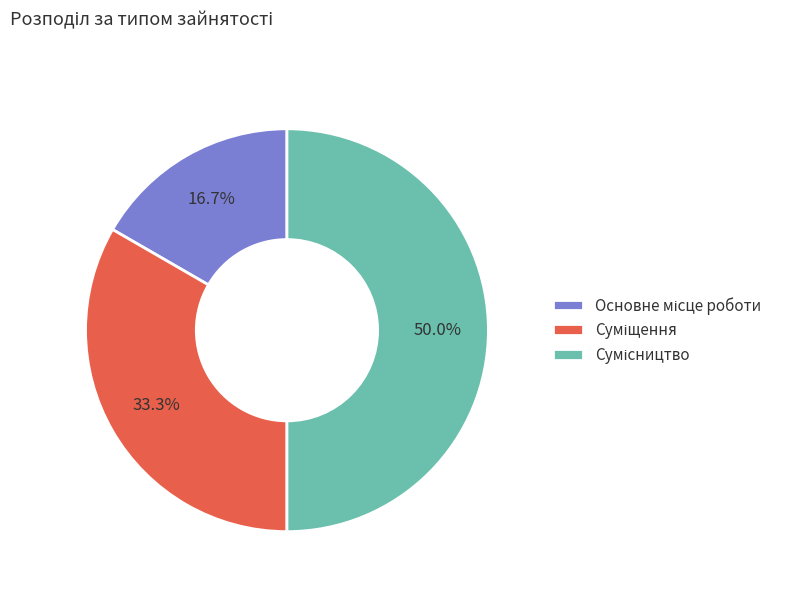

Do Сумісництво and Основне місце роботи together represent more than half of the pie?

Yes